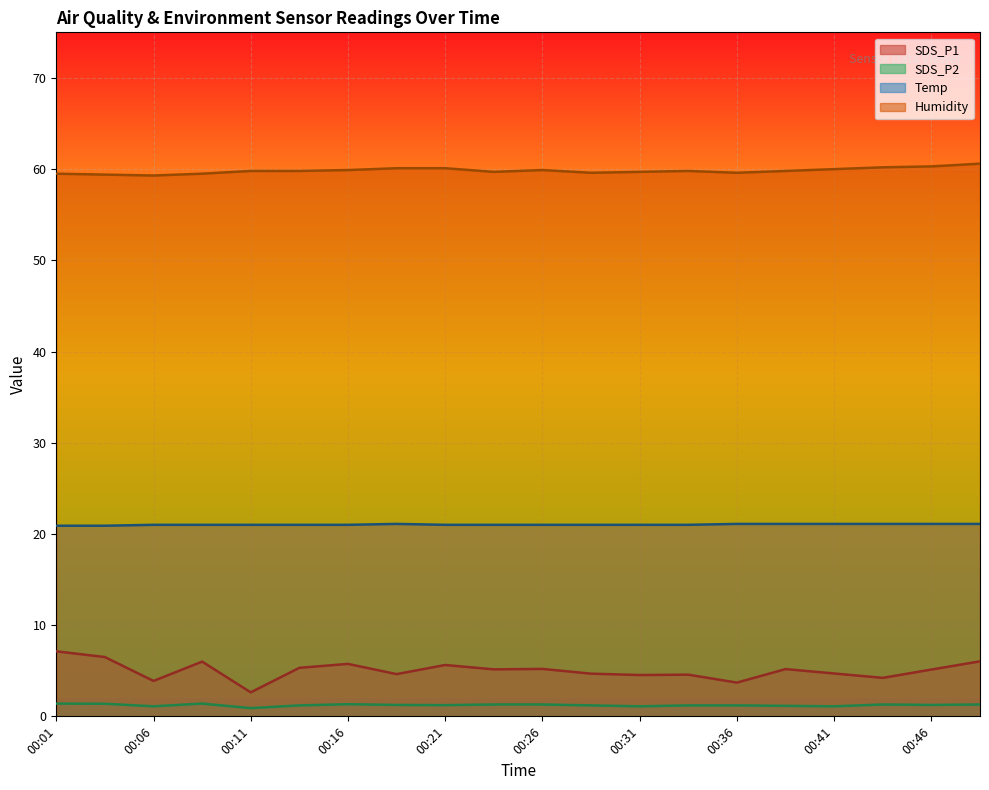

What are all the series names shown in the legend?

SDS_P1, SDS_P2, Temp, Humidity